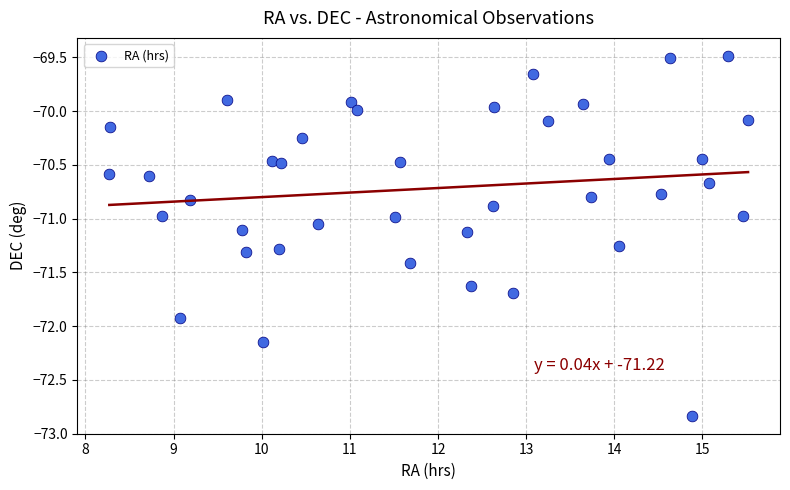

What is the range of Y values (max minus min)?

3.3